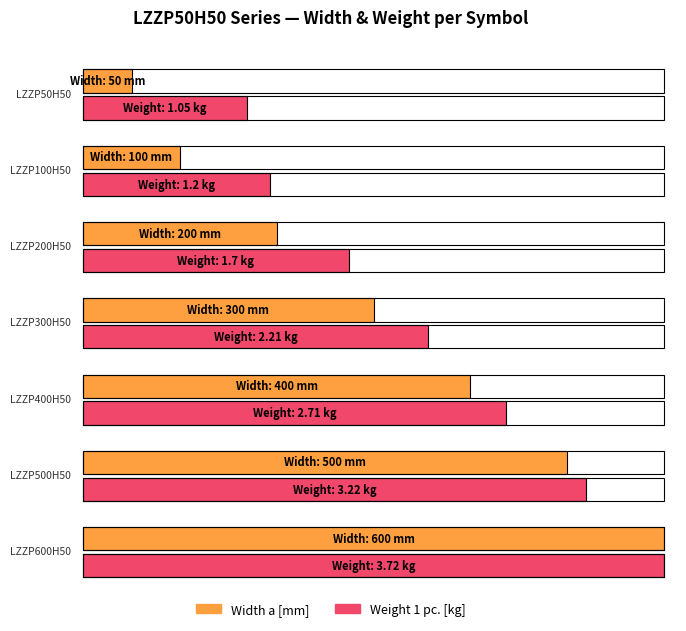

What position from the right is LZZP600H50?

1